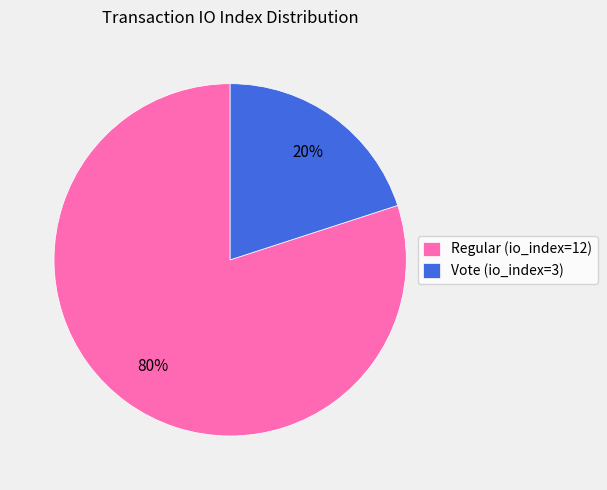

Is the sum of Regular (io_index=12) and Vote (io_index=3) greater than half?

Yes